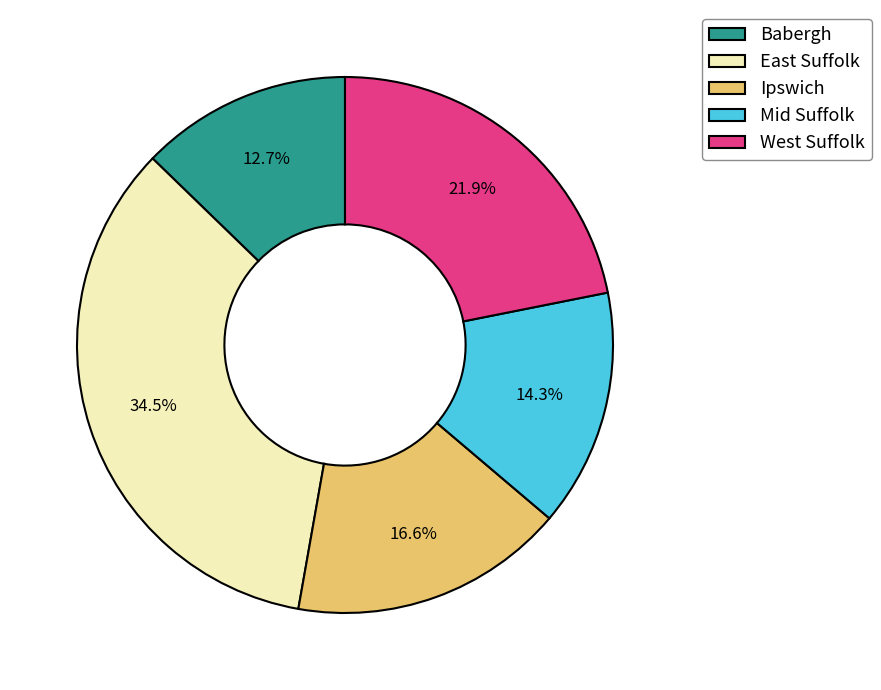

To the nearest percent, what is the combined percentage of Ipswich and Mid Suffolk?

31%